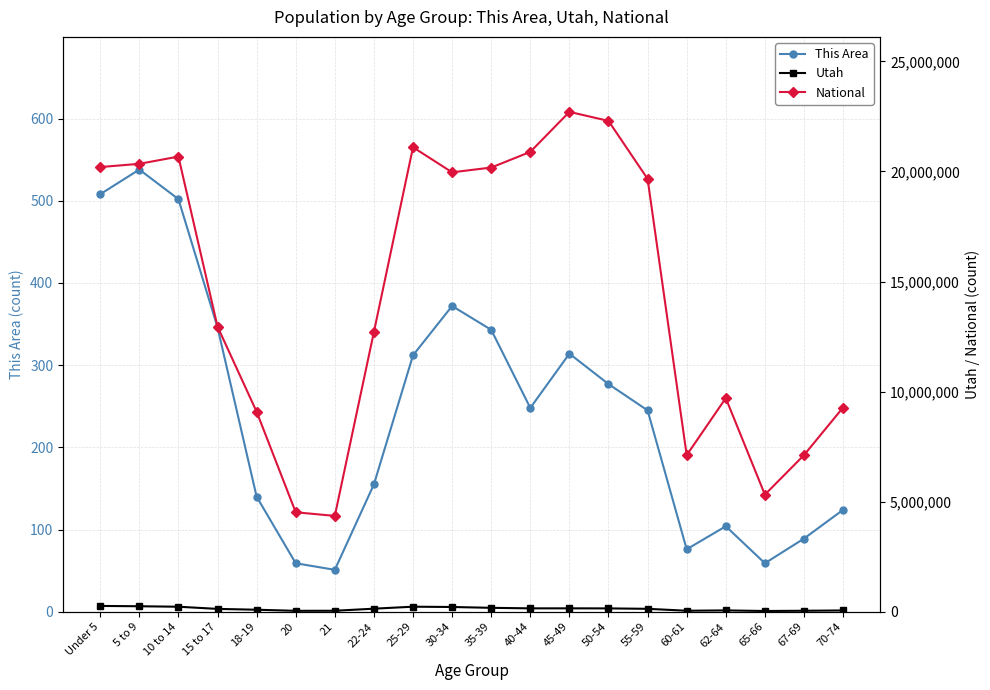

What is the total value across all series at 10 to 14?

20905647